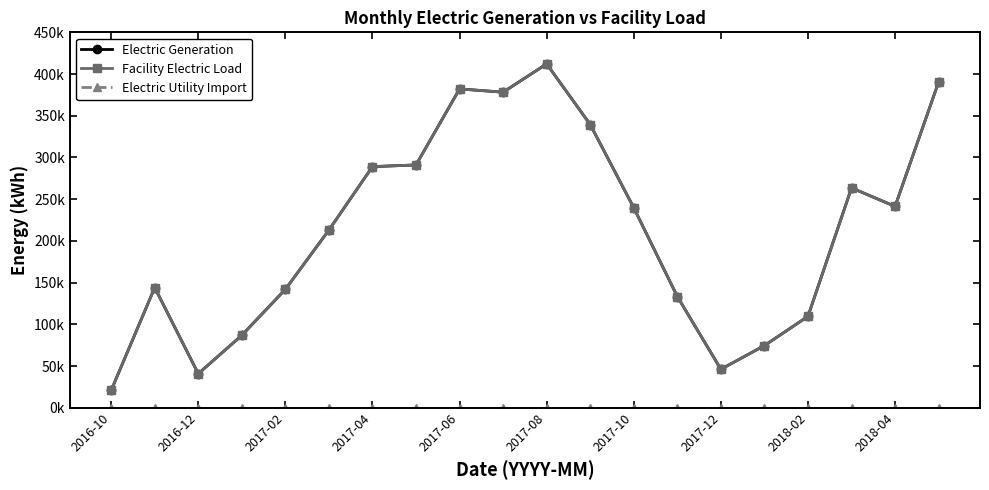

Is this an area chart (filled region under the line)?

No